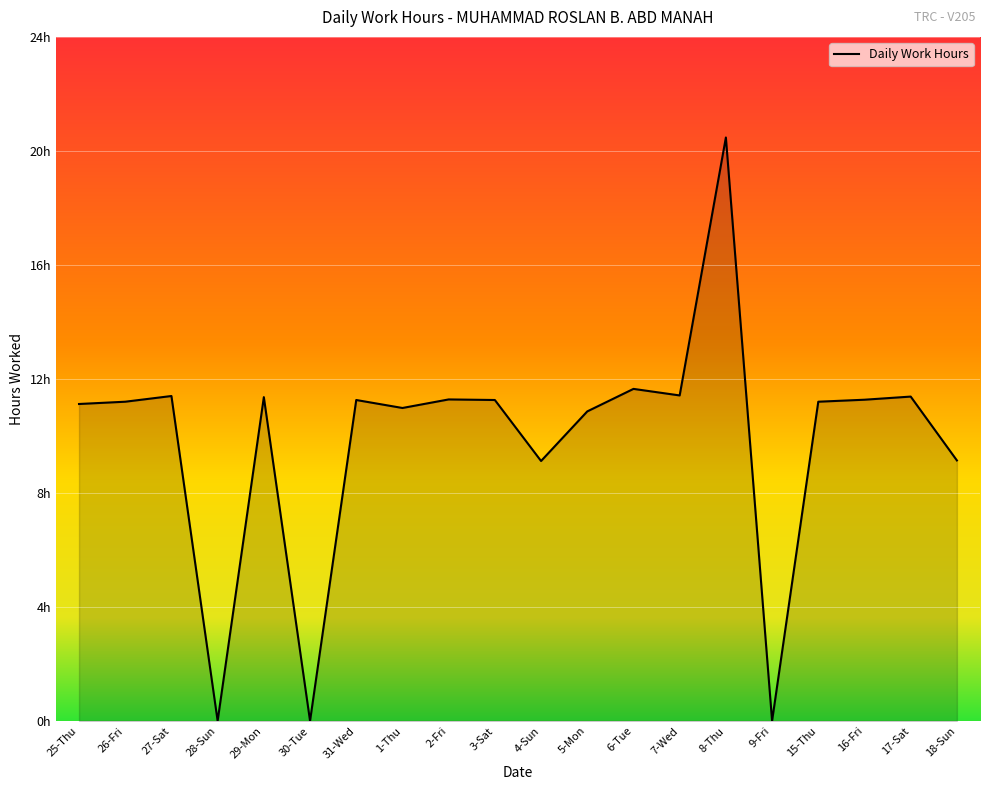

What is the value of the 15th point from the left?

20.5